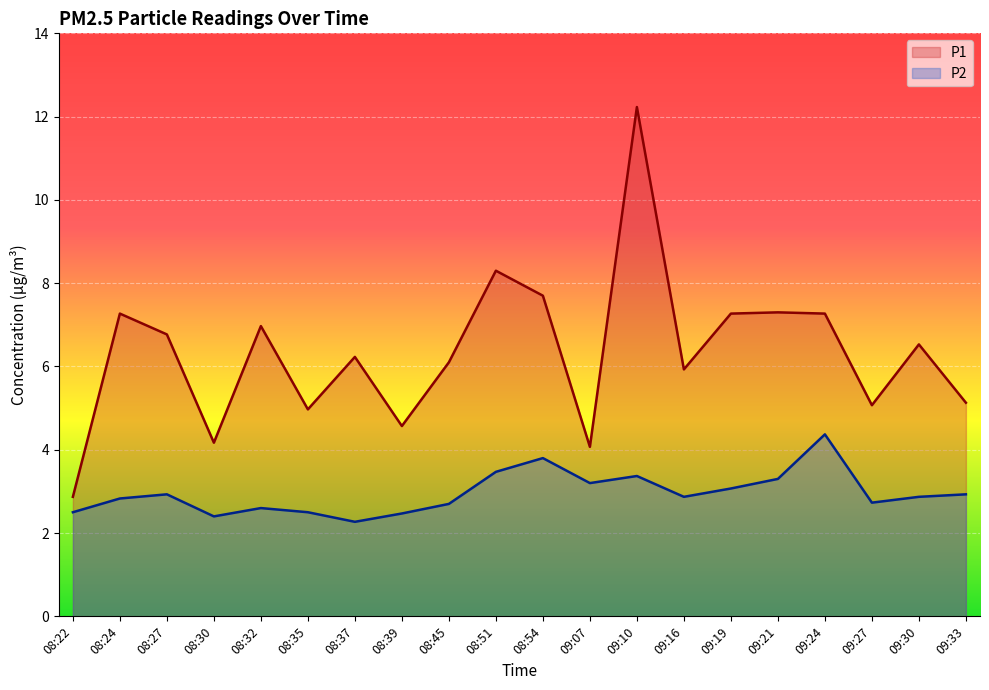

Does the chart display data point markers on the line(s)?

No